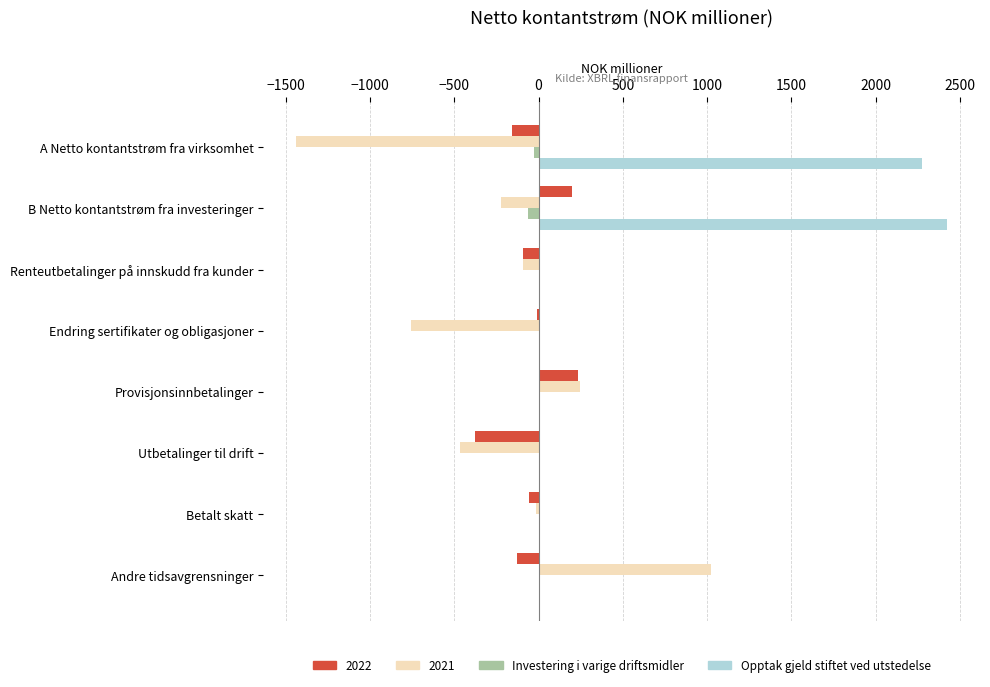

How many data points in Opptak gjeld stiftet ved utstedelse are above 0?

2